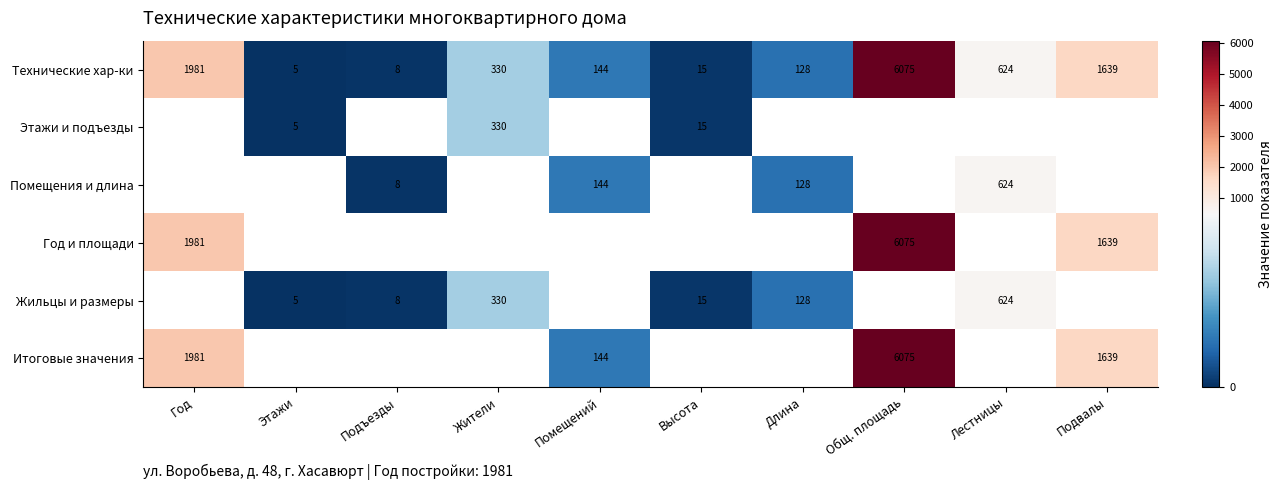

Rank the categories by Технические хар-ки value from highest to lowest.

Общ. площадь, Год, Подвалы, Лестницы, Жители, Помещений, Длина, Высота, Подъезды, Этажи